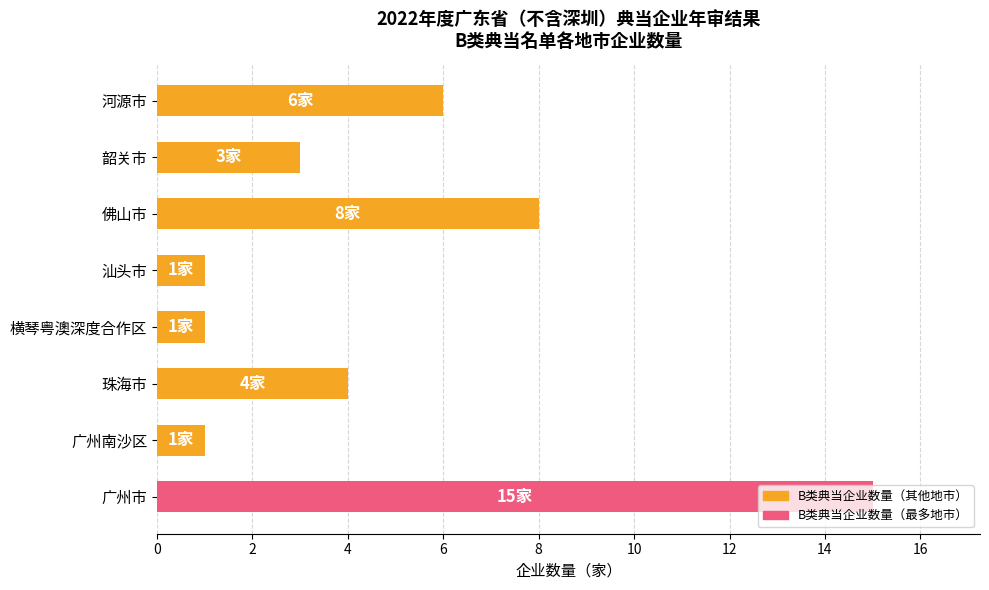

What is the smallest value displayed?

1